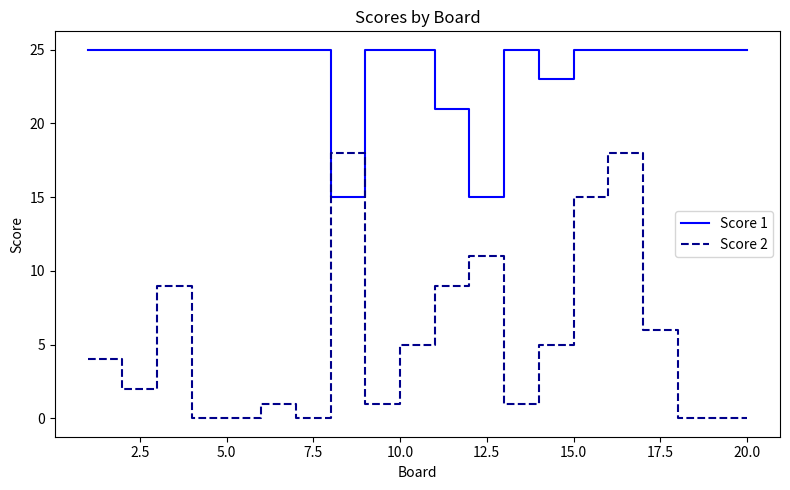

True or false: Score 1 and Score 2 intersect in this chart.

True